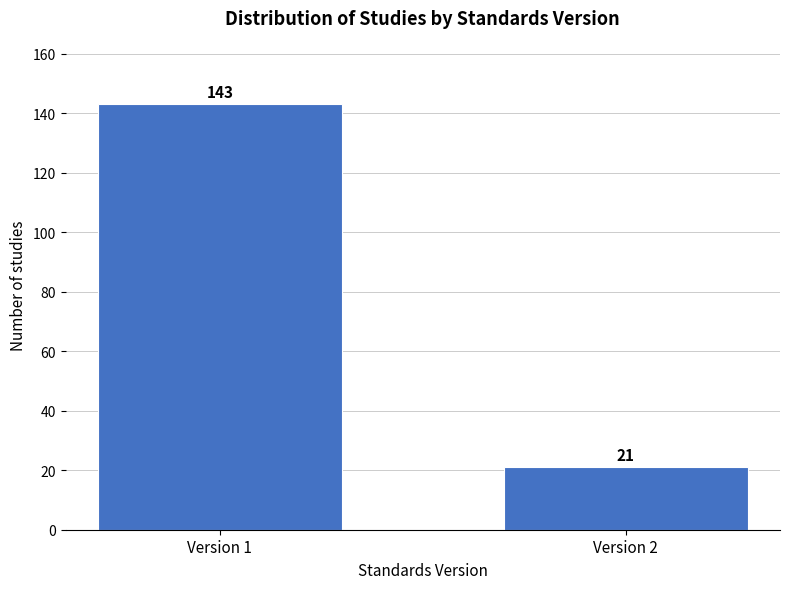

Reading right to left, extract all data points from this chart.

Version 2=21	Version 1=143